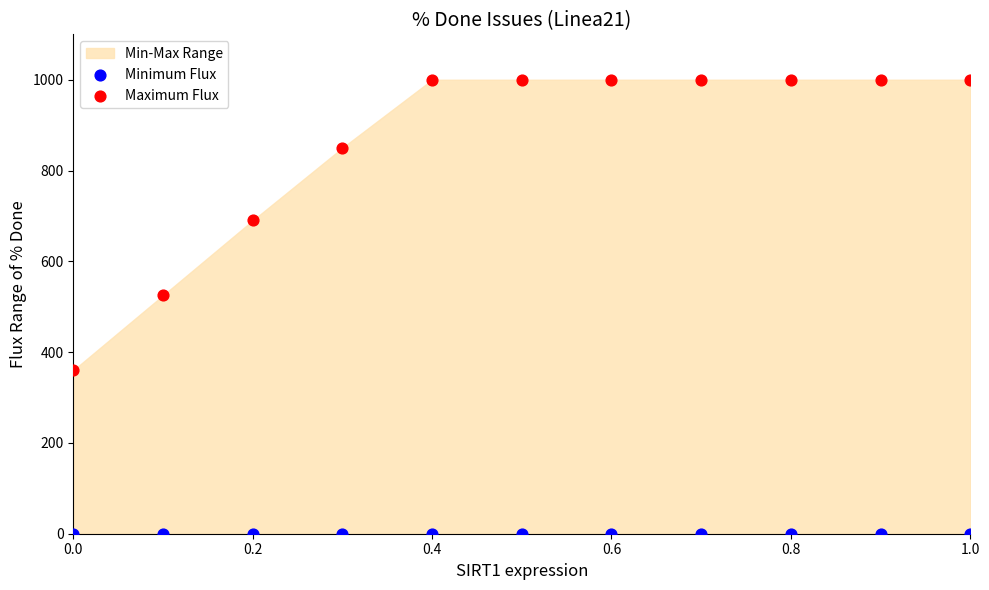

Which series reaches the maximum Y coordinate?

Maximum Flux